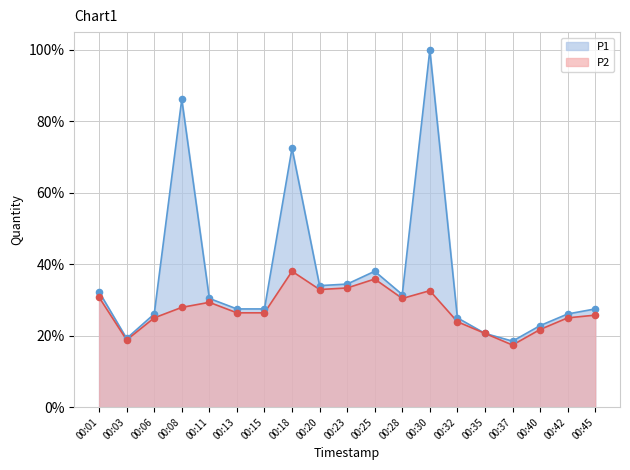

Which series has the largest total across all categories?

P1